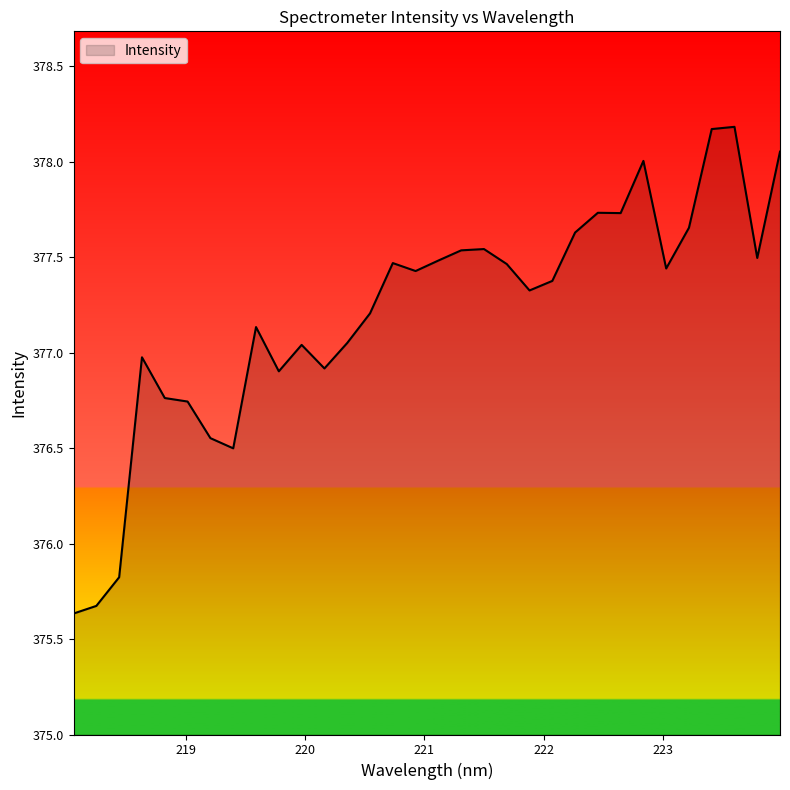

What is the difference between the maximum and minimum values?

2.5